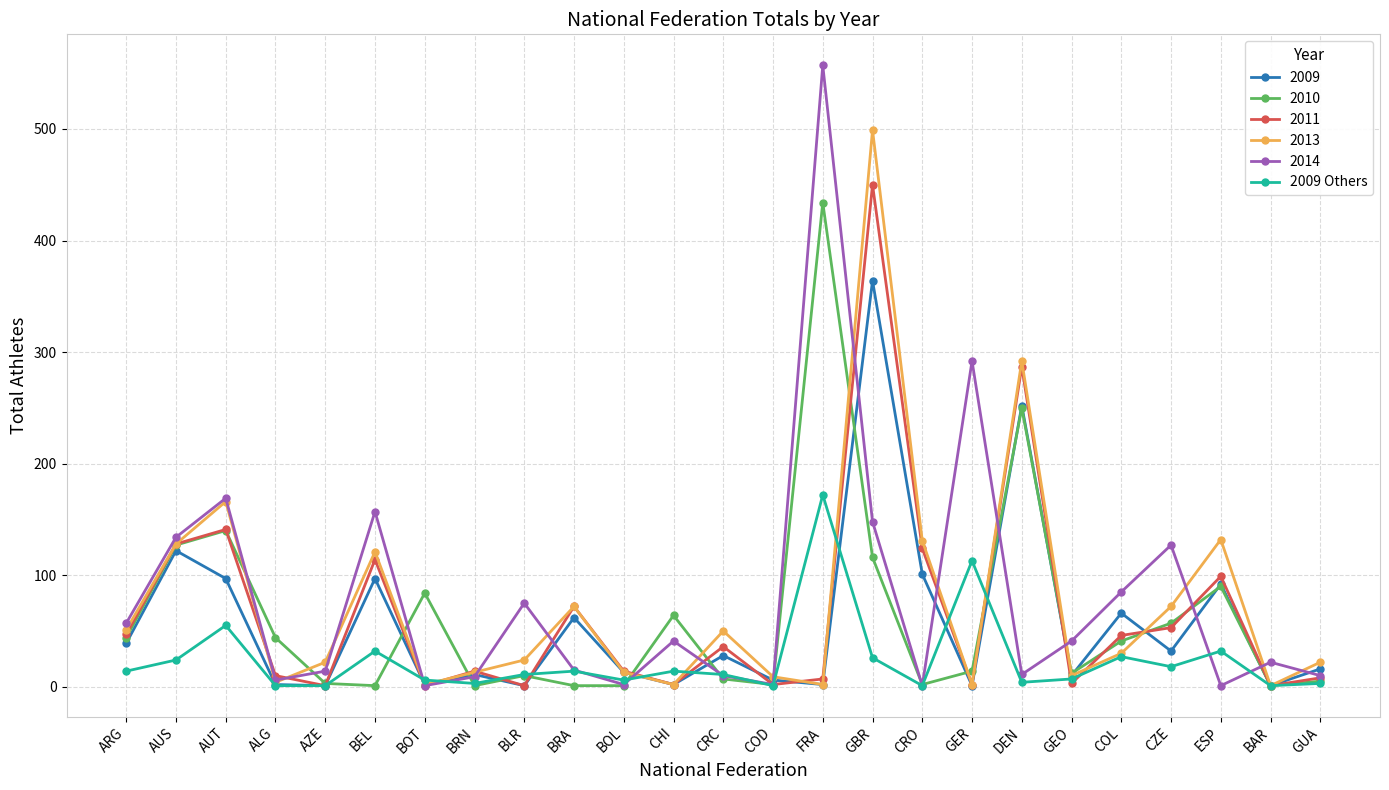

What is the label of the 19th point from the right?

BOT